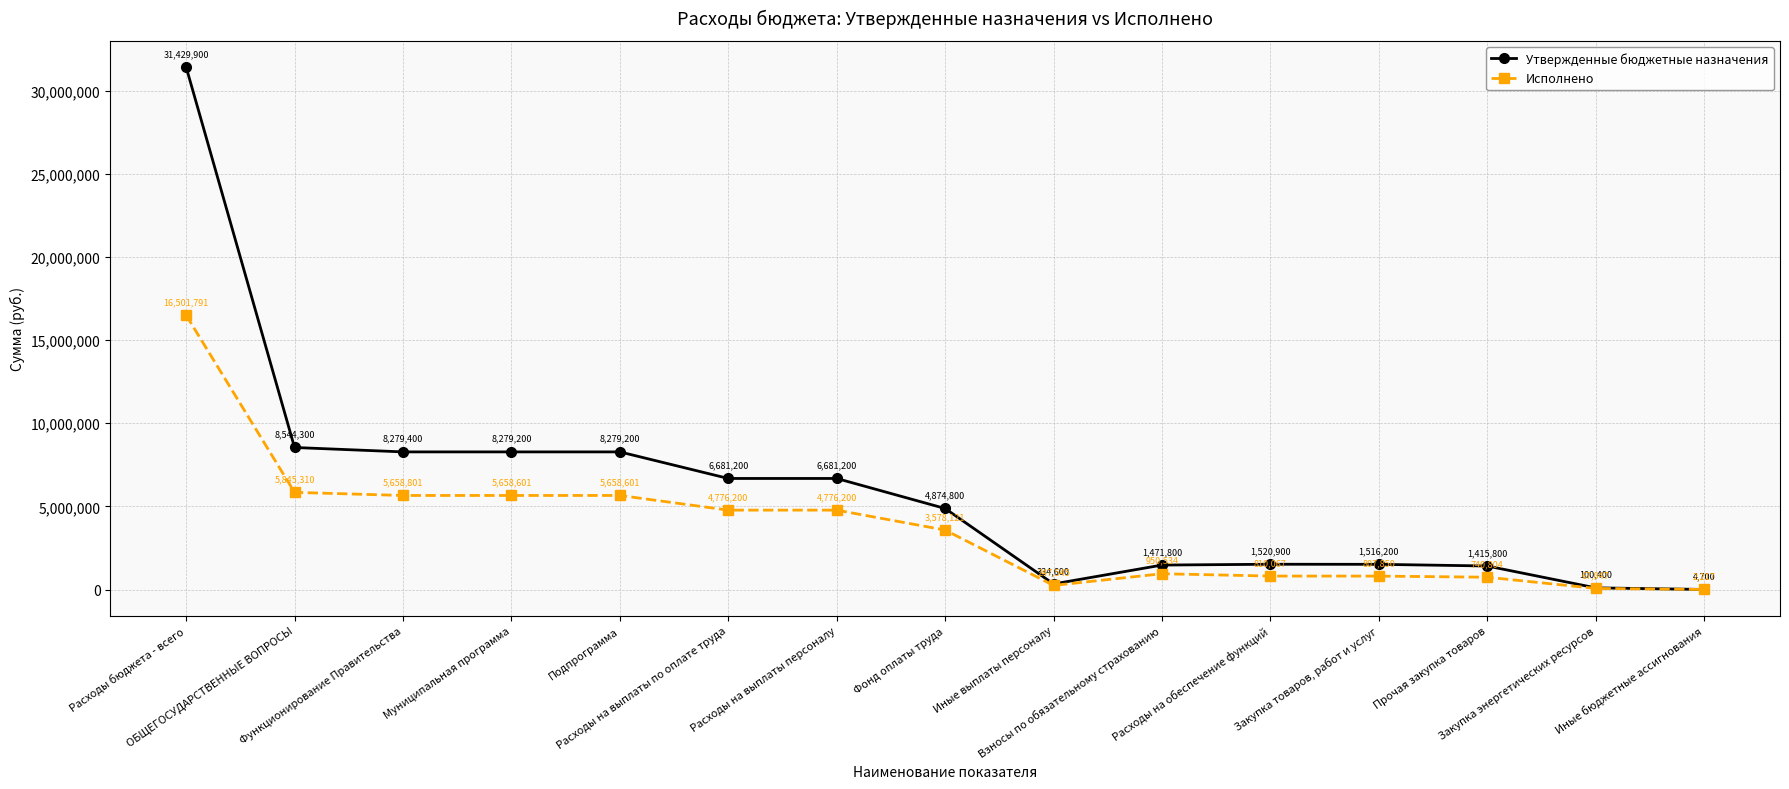

What is the total value across all series at Расходы на выплаты по оплате труда?

11457400.0